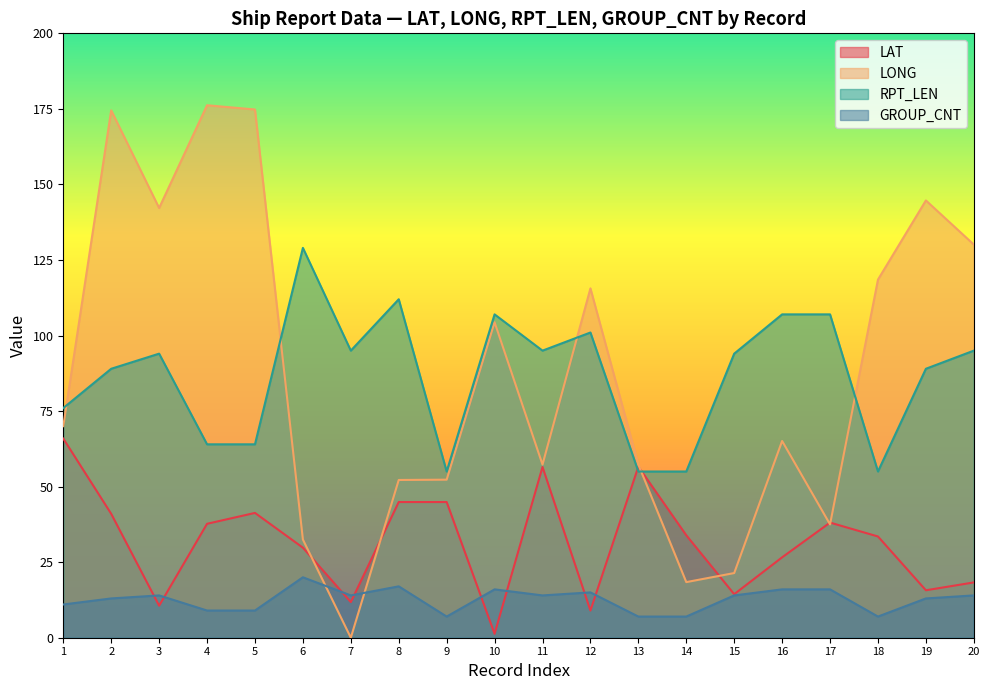

True or false: LONG and LAT cross at least once.

True